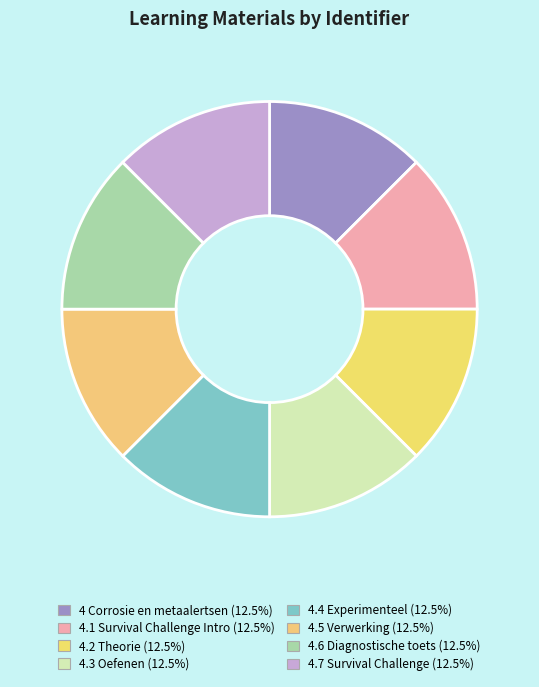

Count the number of slices in the pie.

8